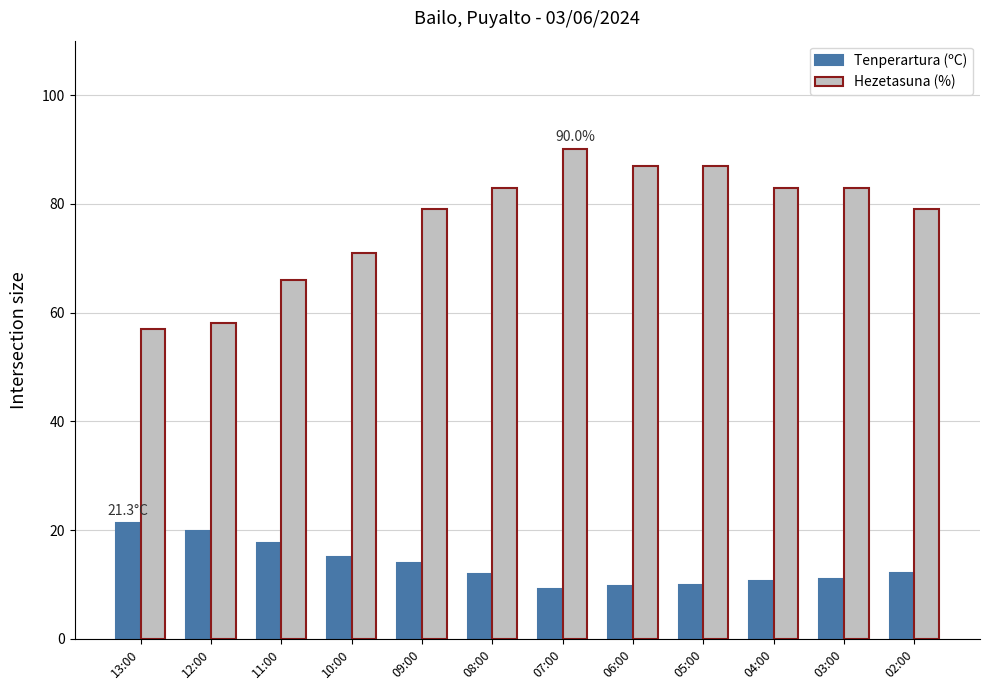

How many series are shown in this chart?

2